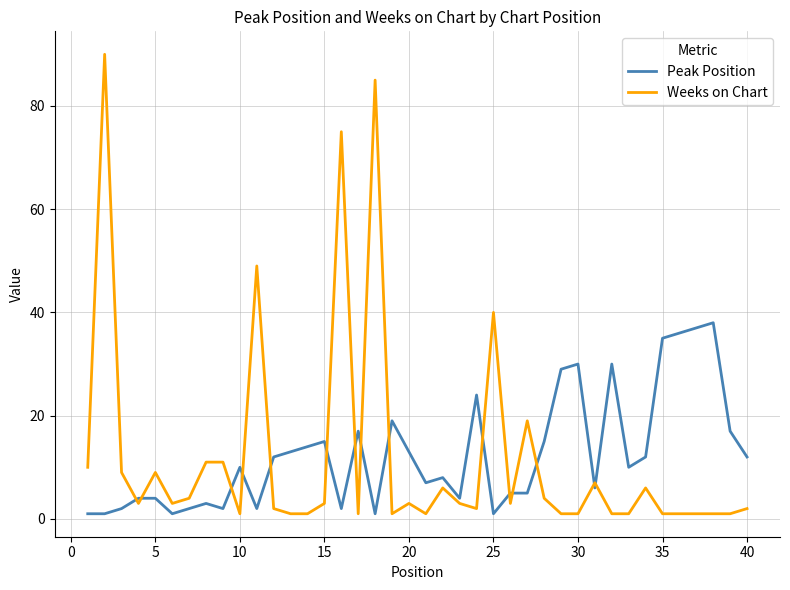

What is the difference between the maximum and minimum values in the Peak Position series?

37